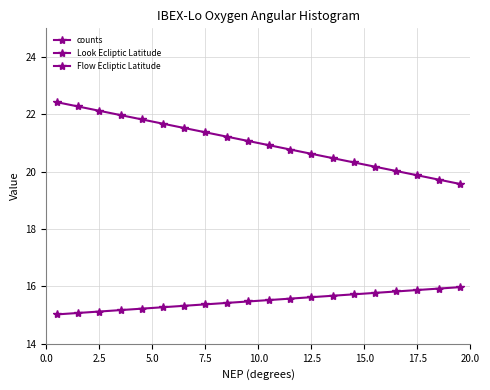

What is the maximum value for Flow Ecliptic Latitude?

16.0